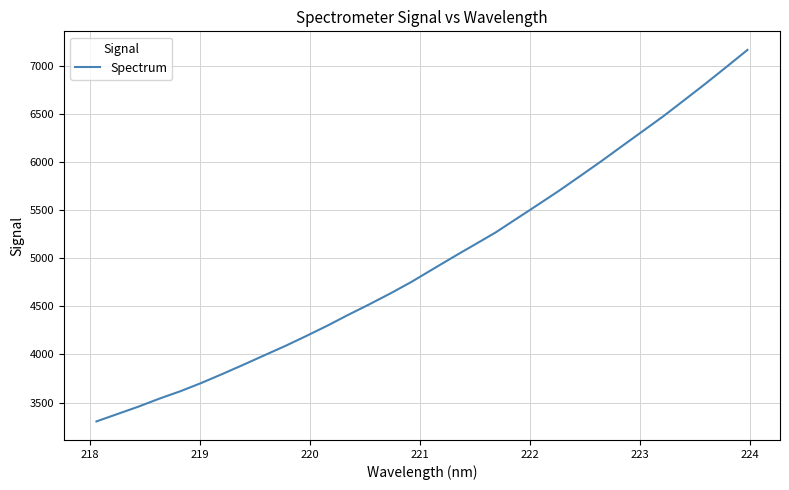

What is the difference between the maximum and minimum values?

3860.3